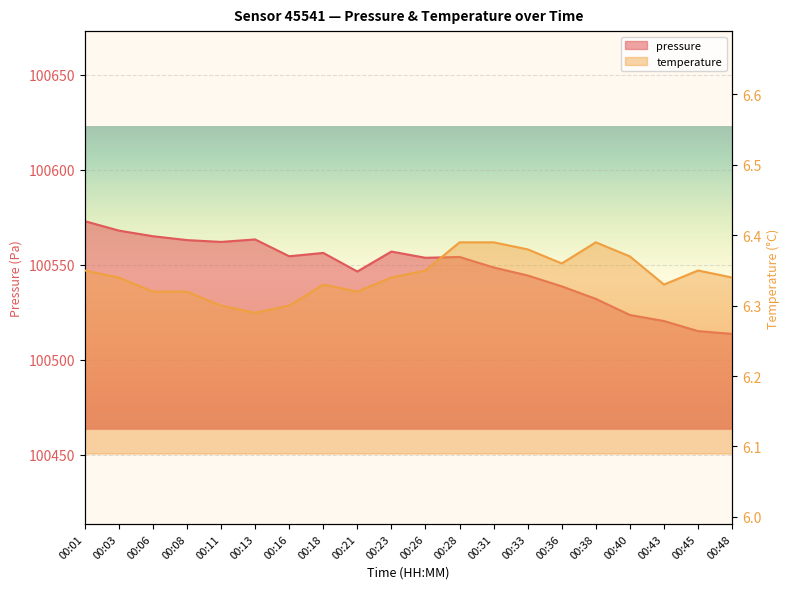

At which label is temperature closest to 6?

00:13